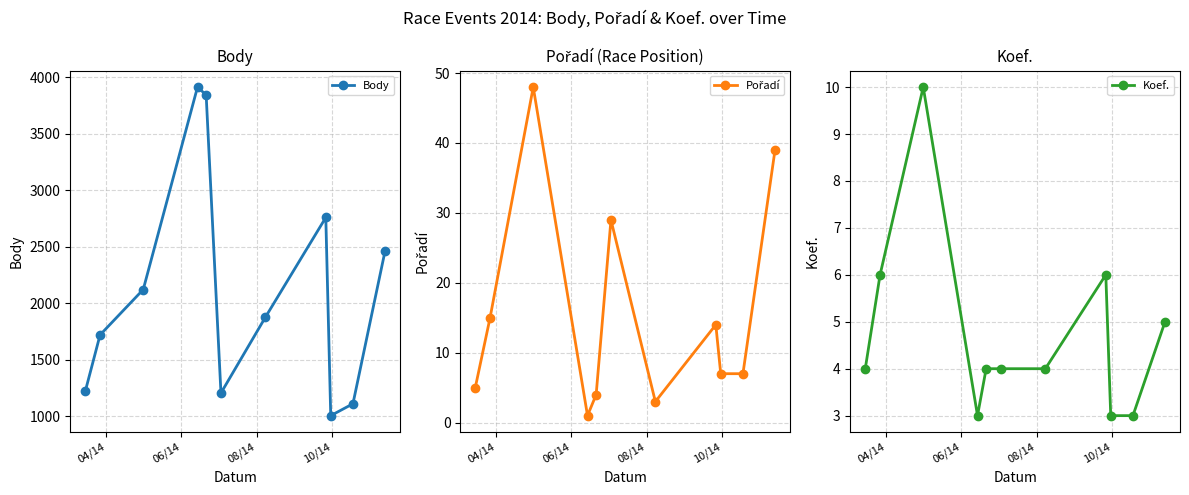

Does the chart display data point markers on the line(s)?

Yes